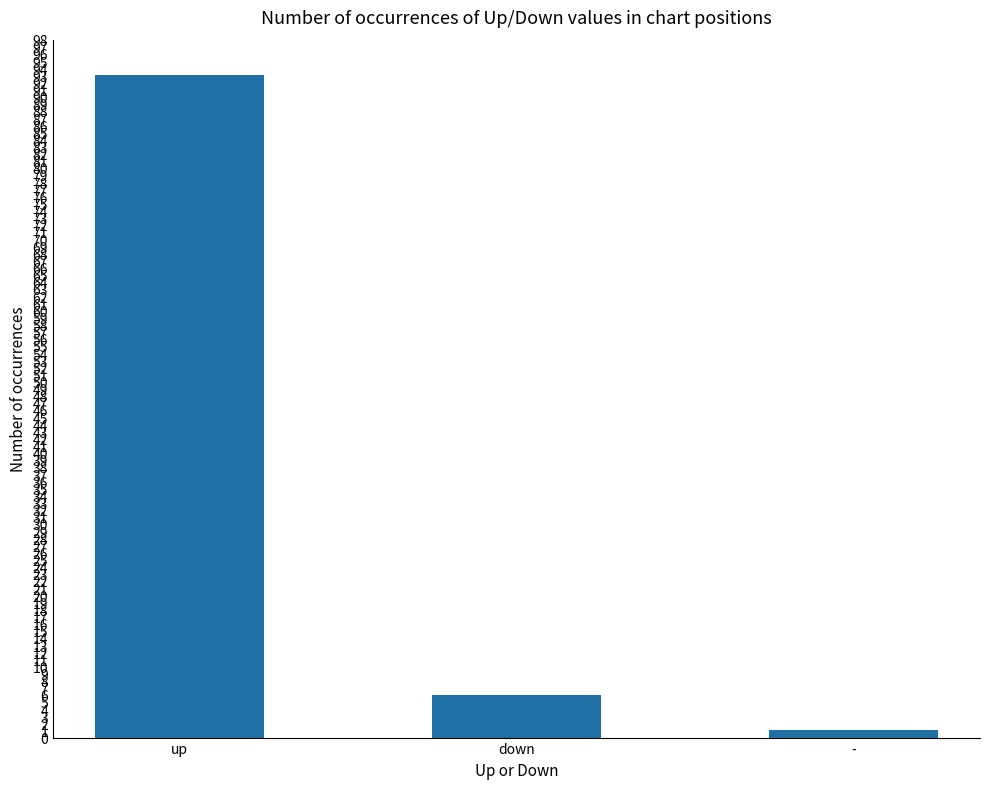

List the labels in order of value, smallest first.

-, down, up